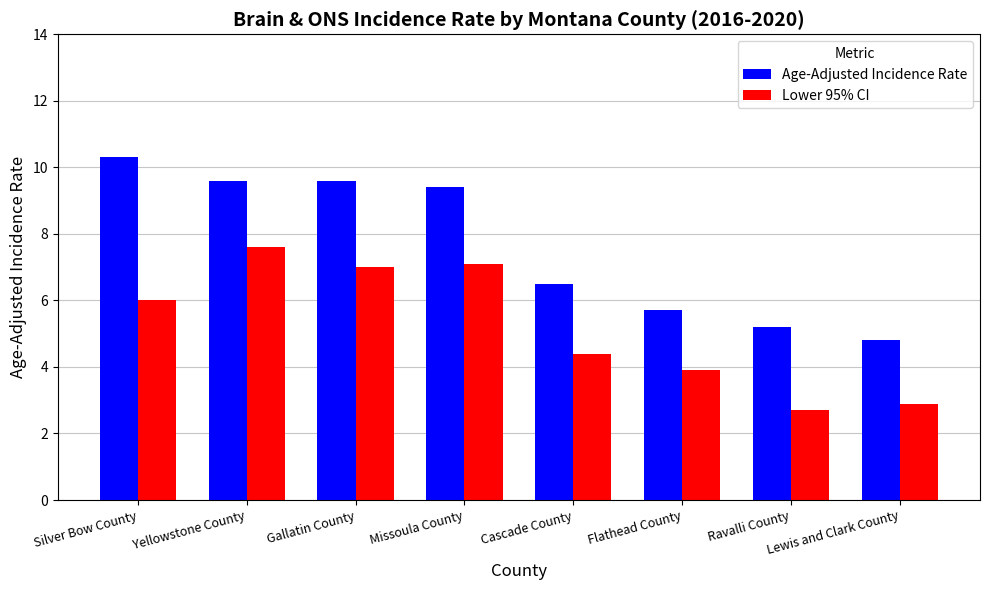

Which series has the largest range (max minus min)?

Age-Adjusted Incidence Rate